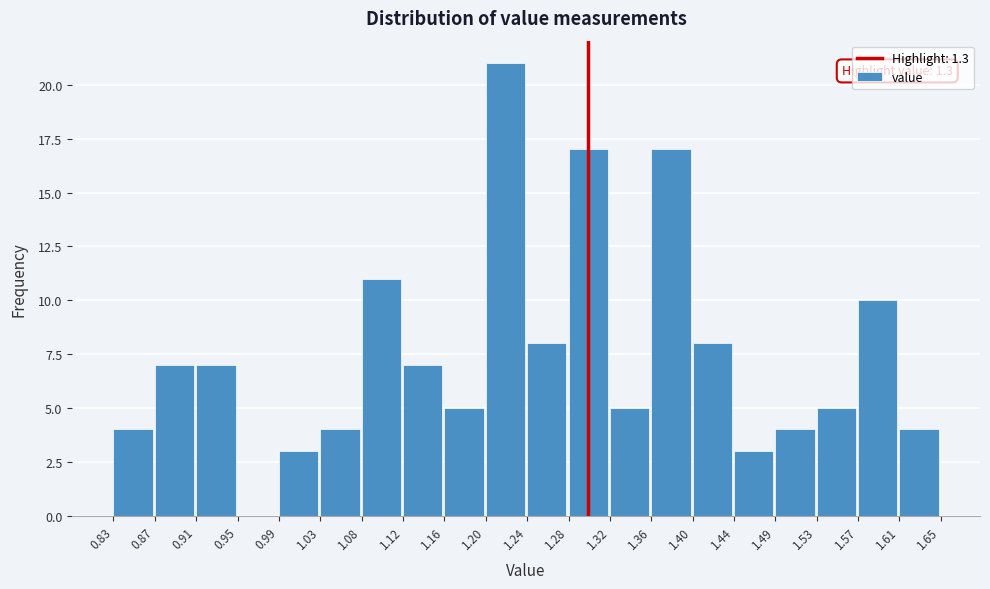

Over which range of the x-axis is the bar tallest?

1.20 to 1.24